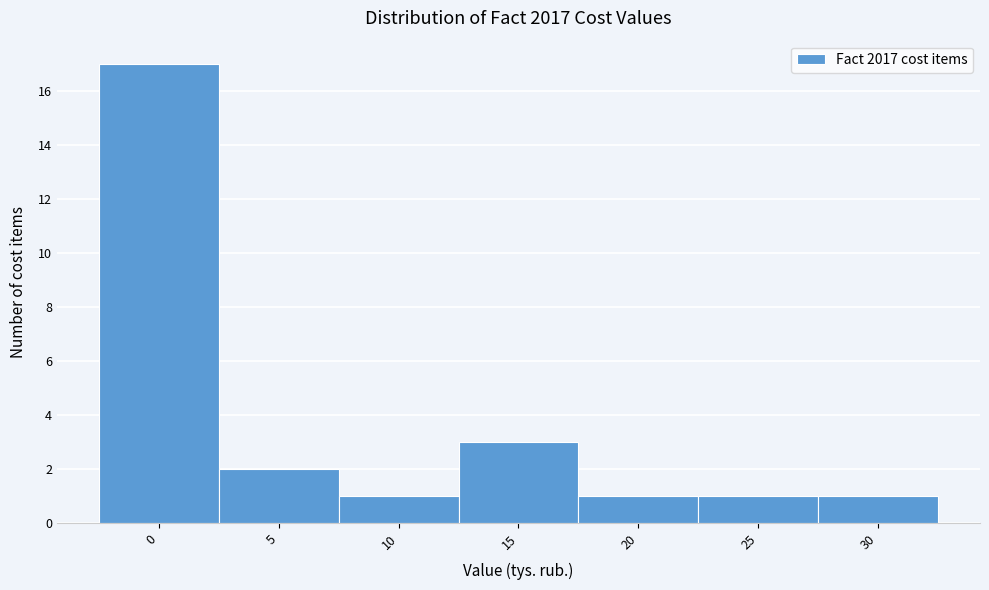

Reading left to right, extract all data points from this chart.

17	2	1	3	1	1	1